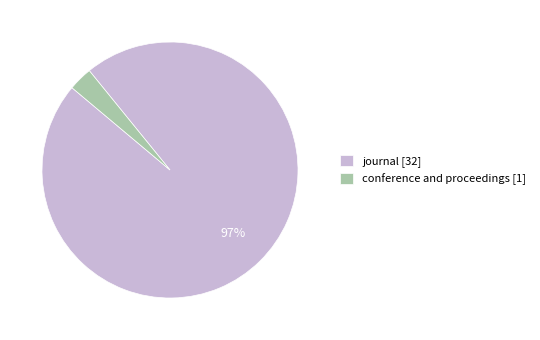

Is journal the majority of the pie?

Yes